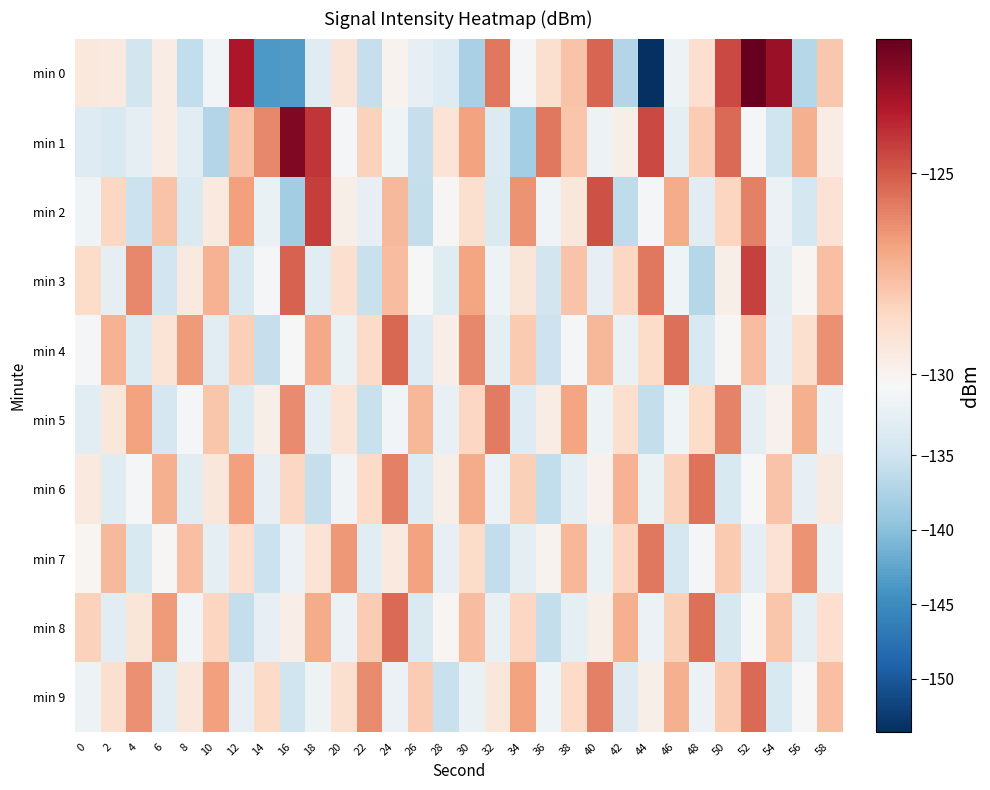

What is the minimum value shown in the chart?

-153.6